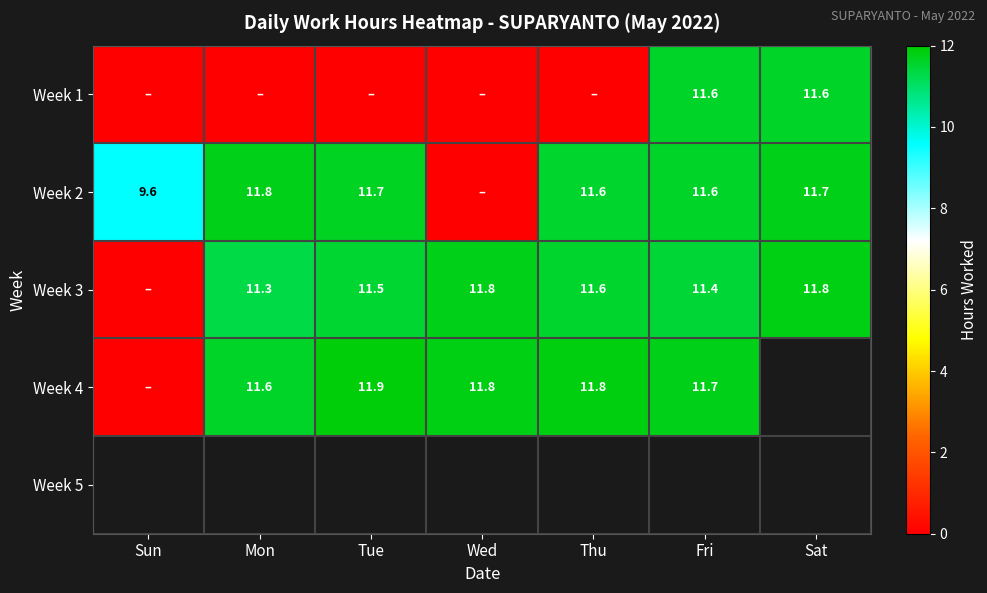

True or false: Week 2 has a value of 11.6 at Thu.

True